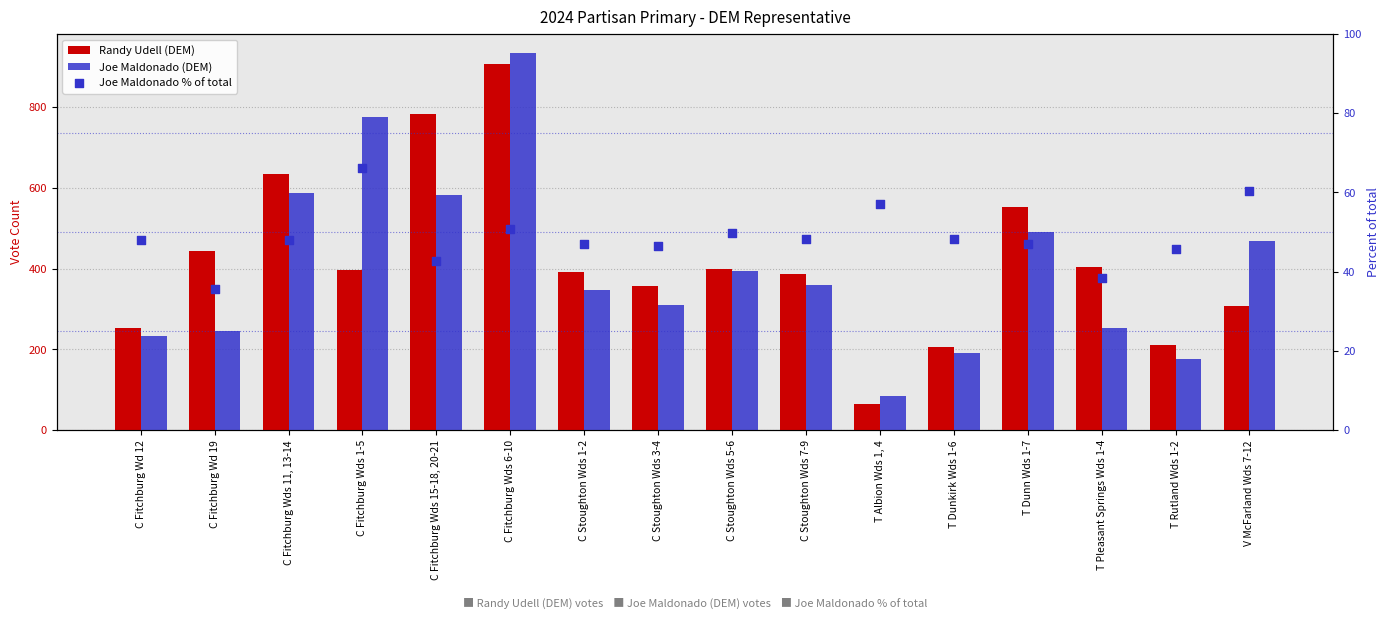

Which series has the largest Y range (max minus min)?

Joe Maldonado (DEM)